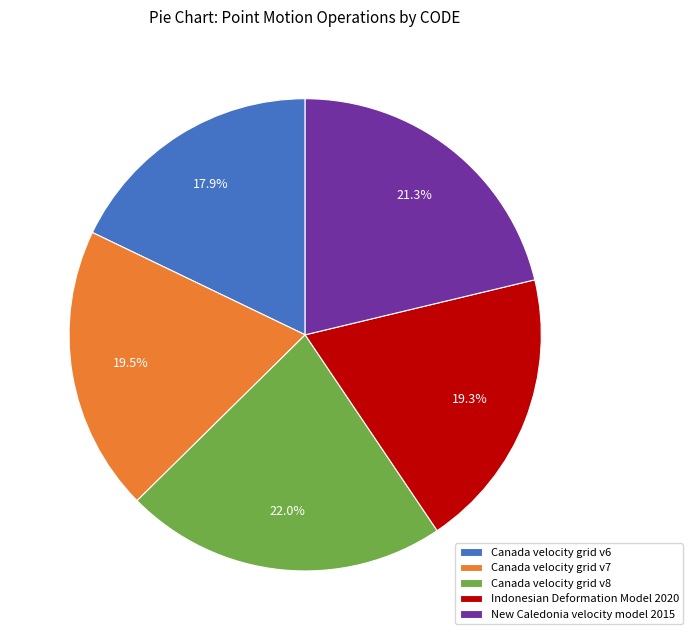

Count the number of slices in the pie.

5